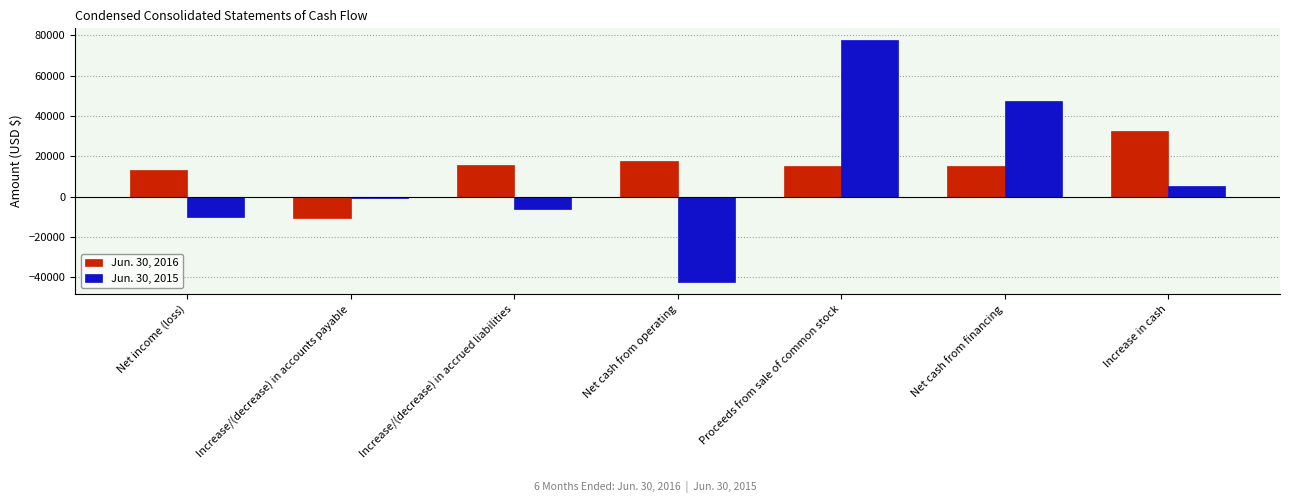

What is the difference between the second highest and second lowest values in the Jun. 30, 2016 series?

4563